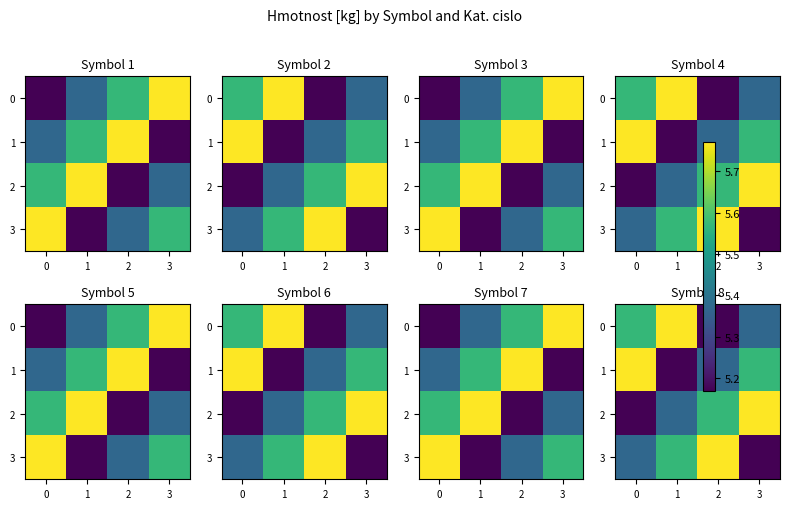

What is the difference between the highest and lowest values at 2?

0.6